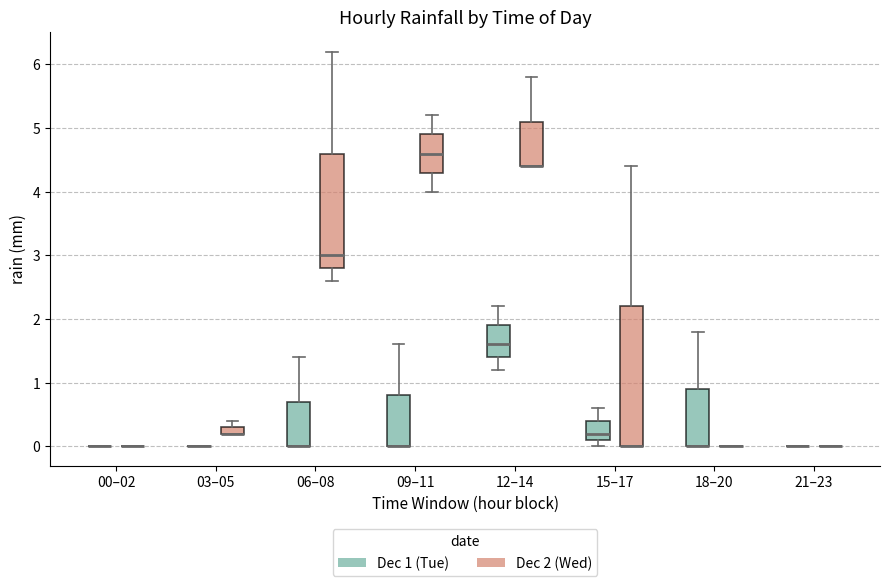

Which box is the tallest, from its lower edge to its upper edge?

15–17 (Dec 2 (Wed))